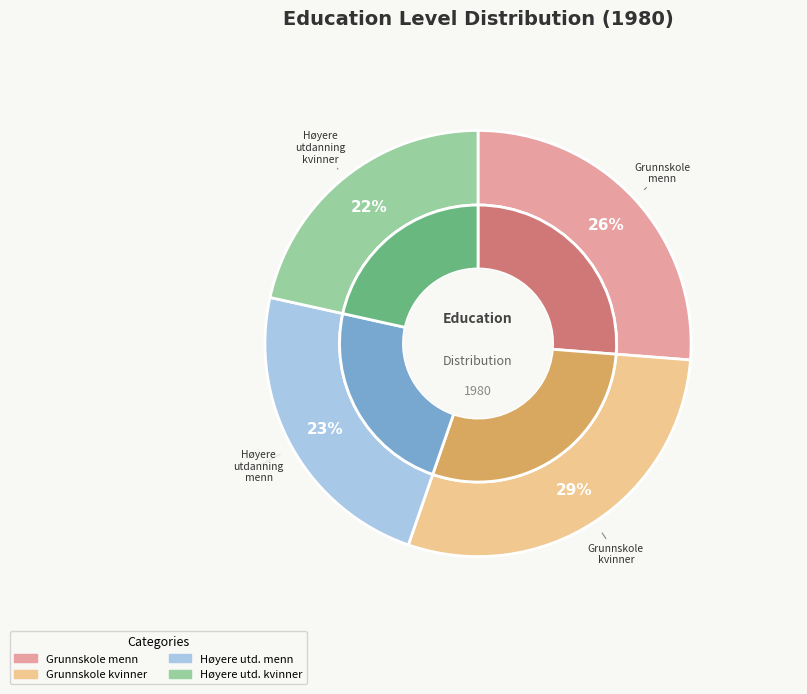

What percentage is the Grunnskole menn slice, to the nearest percent?

26%